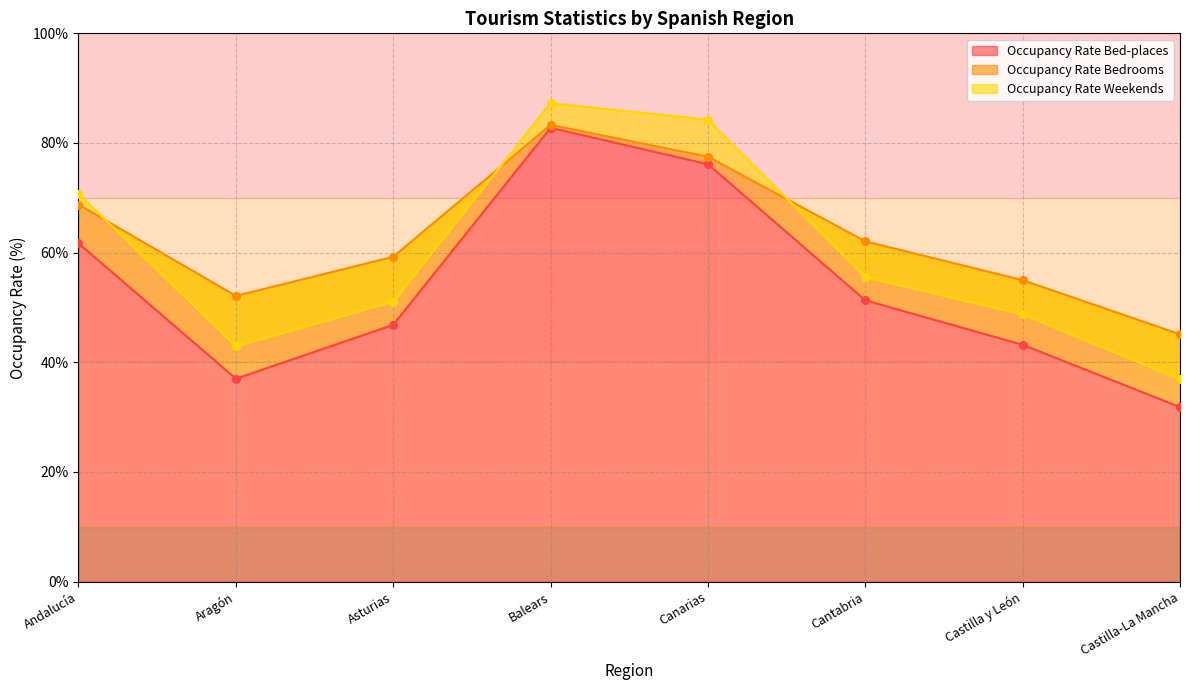

At which category is the sum across all series the highest?

Balears